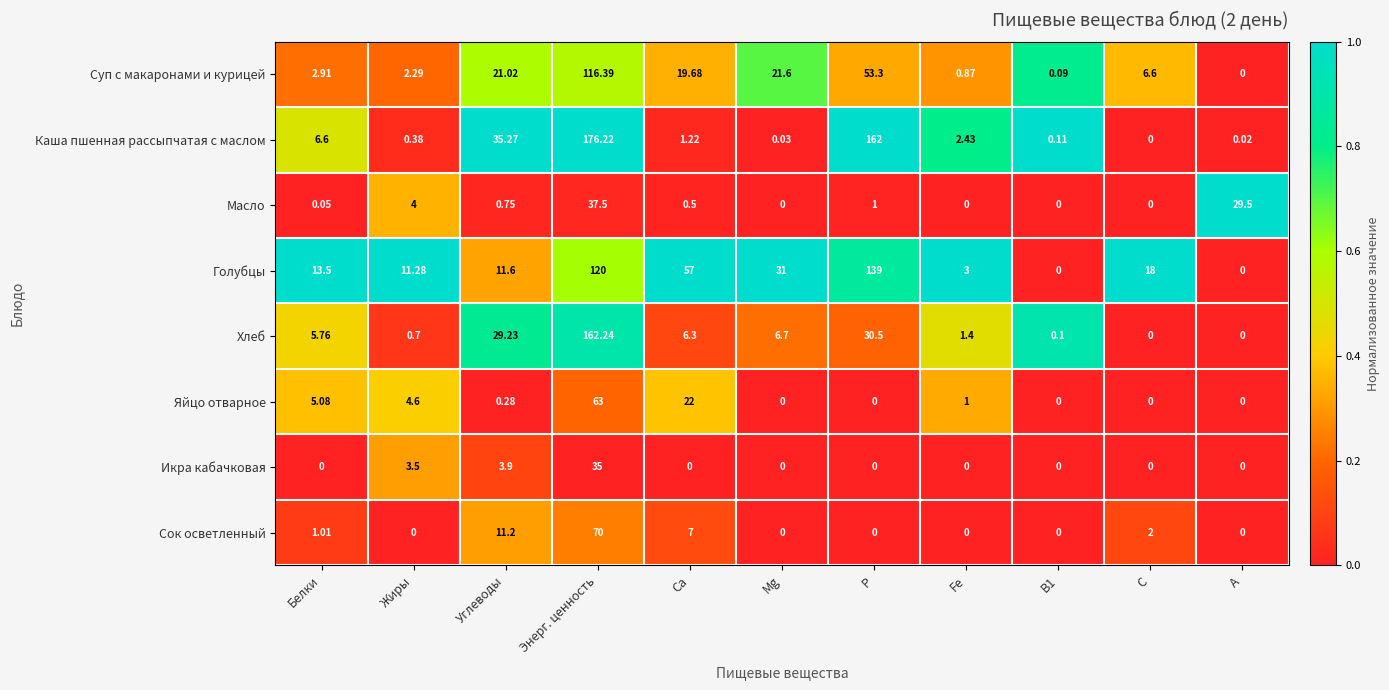

Which series changed the most between Р and Fe?

Каша пшенная рассыпчатая с маслом